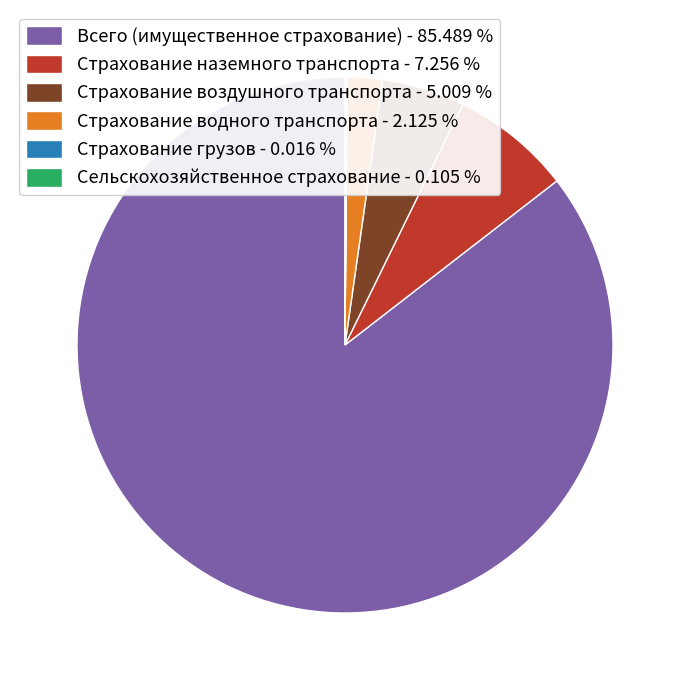

Combined, do Всего (имущественное страхование) and Страхование воздушного транспорта account for over 50%?

Yes